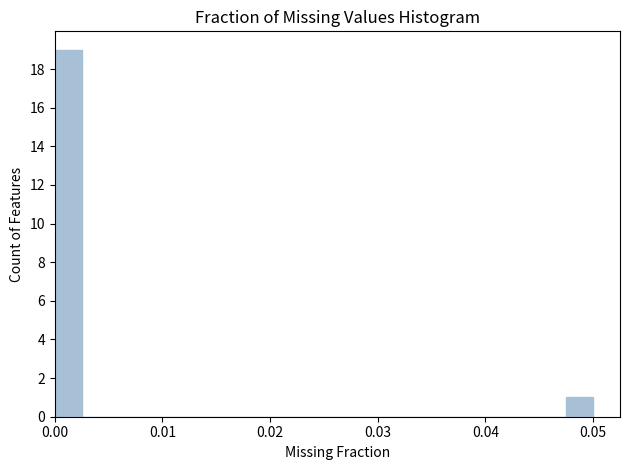

Around what value on the x-axis is the tallest bar? Give the approximate position of its centre, as read against the axis.

0.001